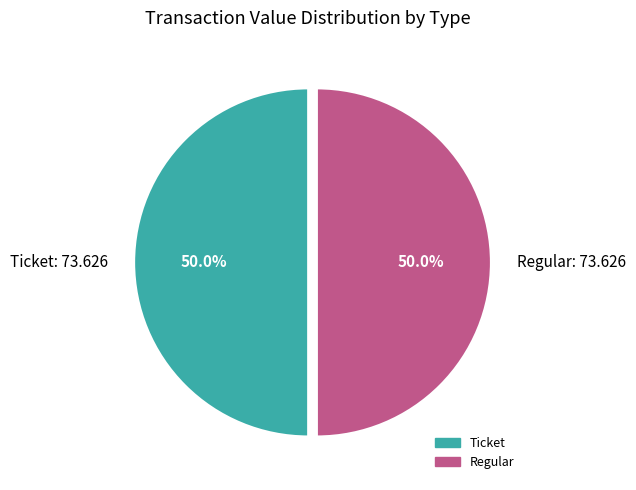

What is the ratio of the value at Regular: 73.626 to the value at Ticket: 73.626?

1.0